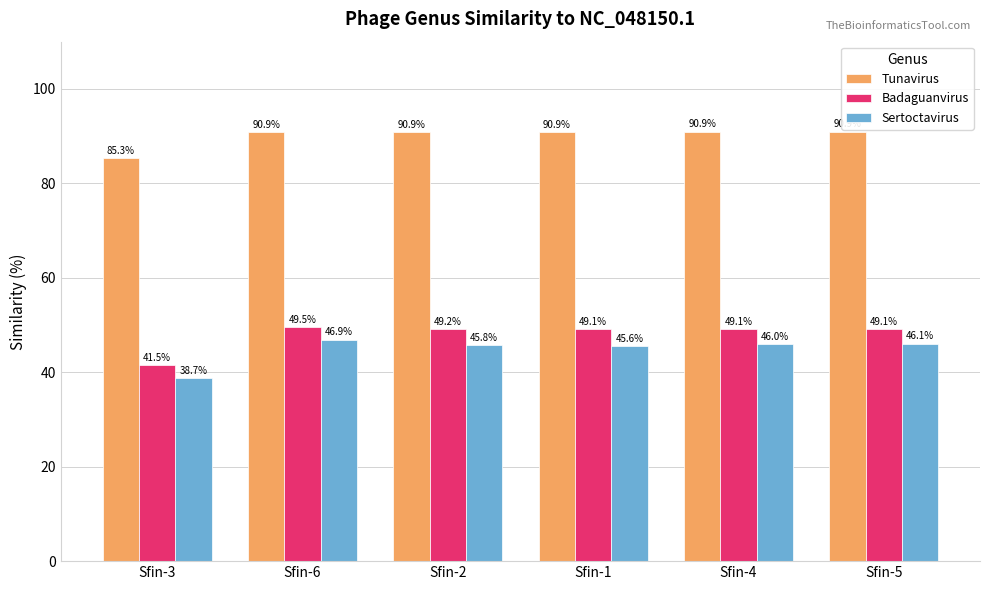

What is the approximate value of Sertoctavirus at Sfin-3?

38.7